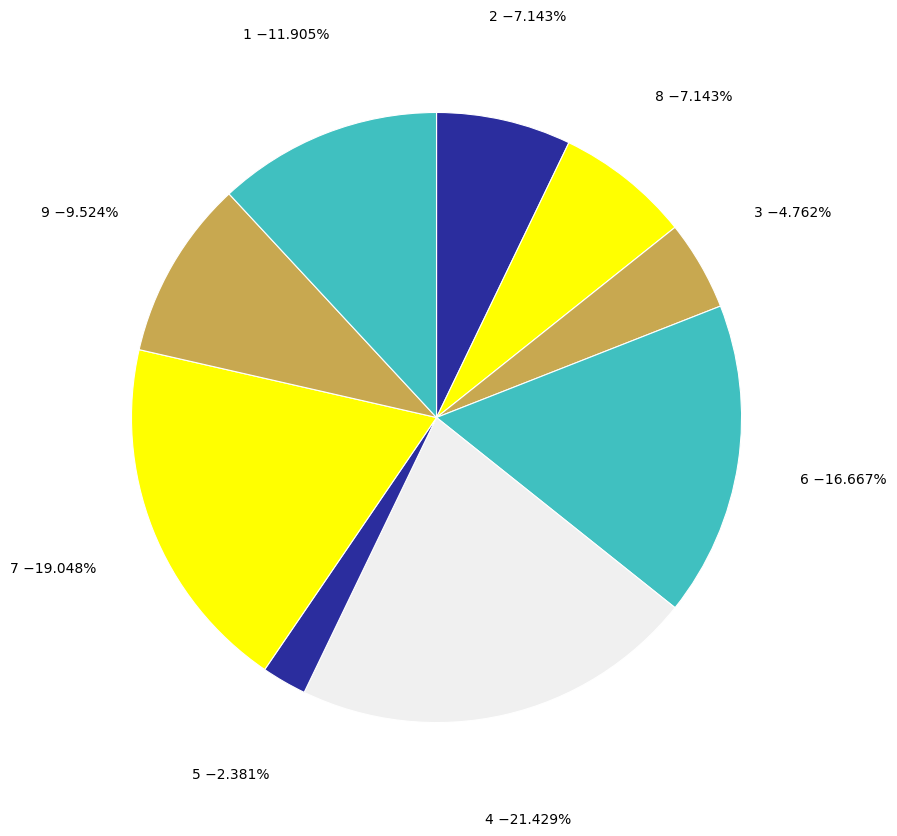

Count the number of slices in the pie.

9